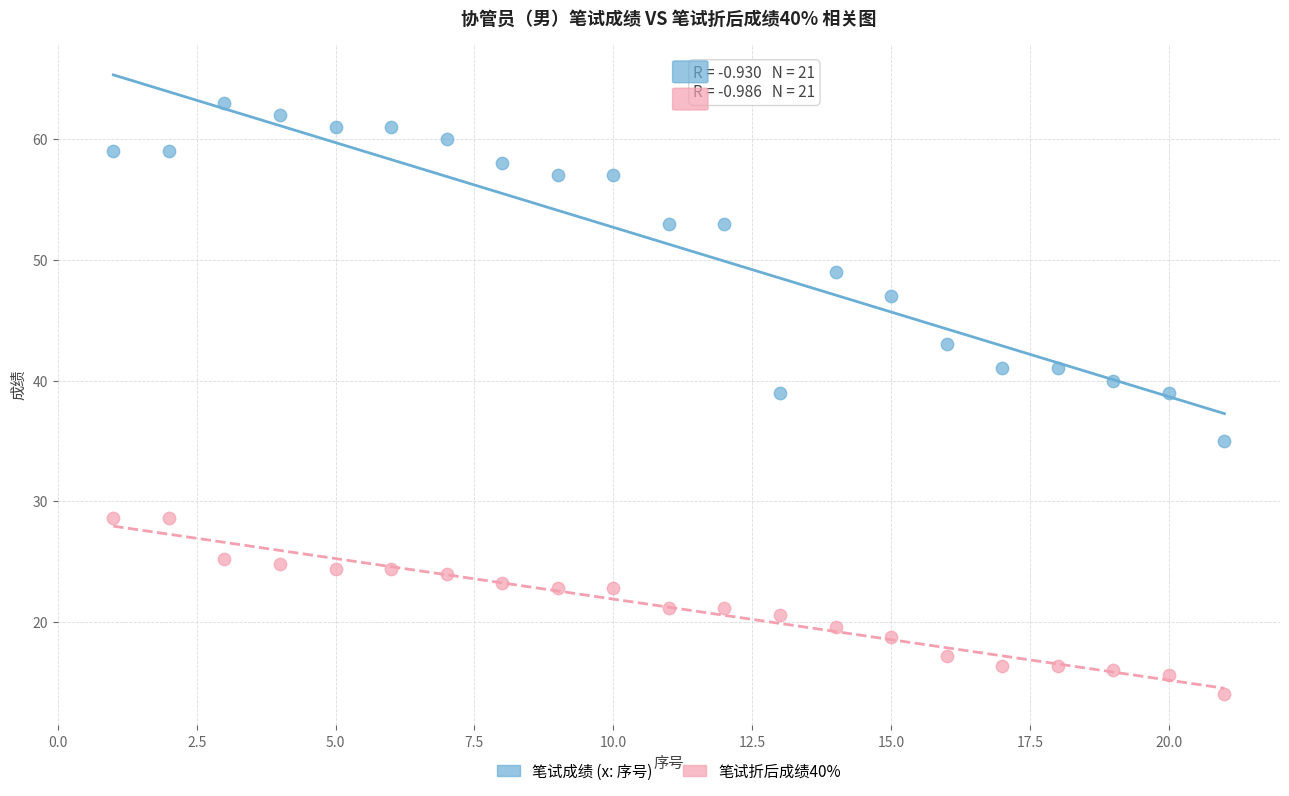

Which series reaches the minimum Y coordinate?

笔试折后成绩40%